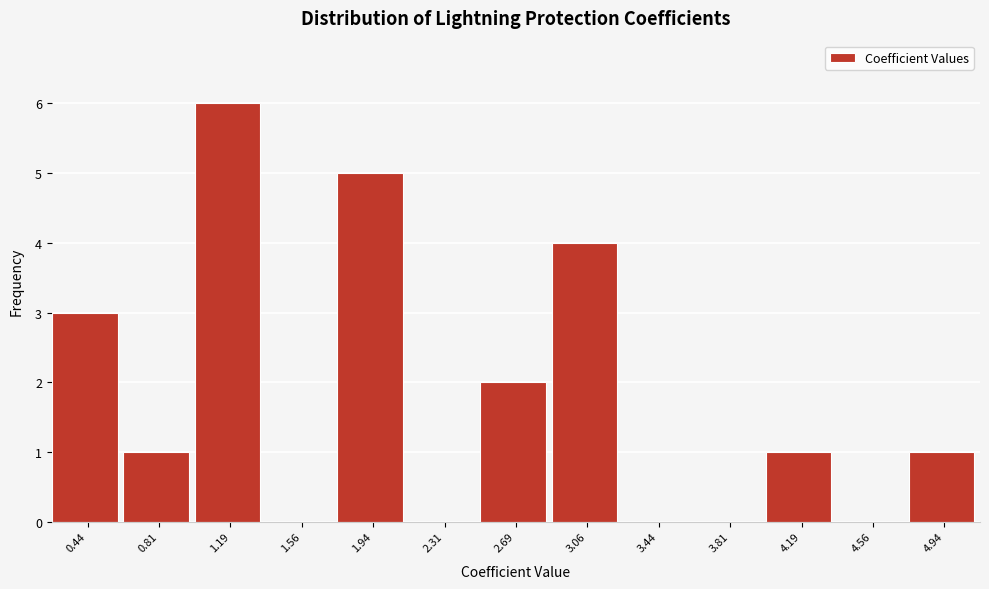

How tall is the bar that spans 4.000 to 4.375 on the x-axis? Neither the bar edges nor the heights are printed on the chart, so give them approximately, as read against the axes.

1